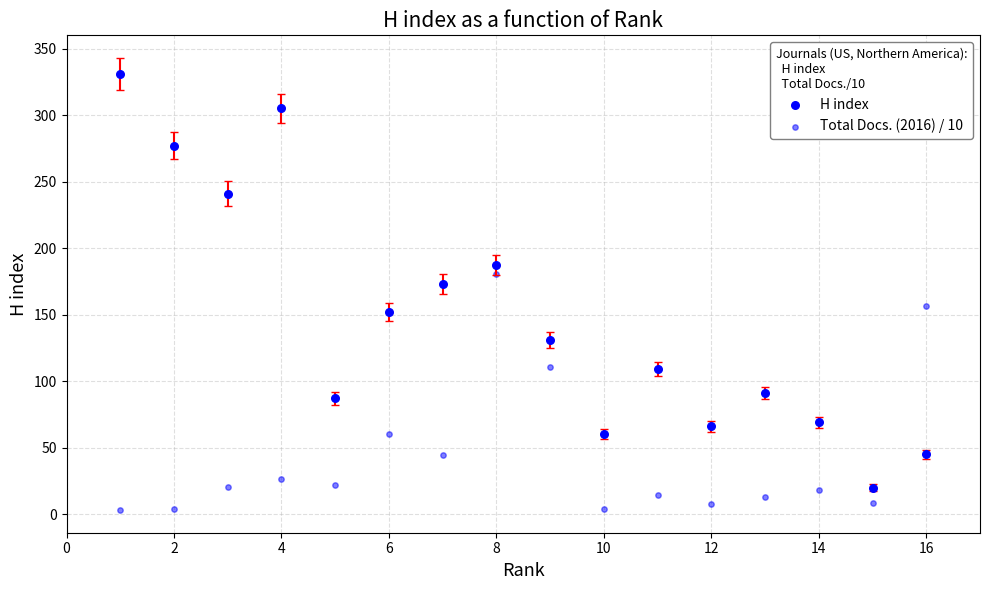

Count the number of points in this scatter plot.

32